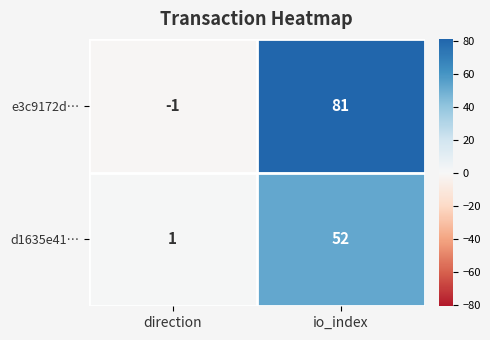

What is the sum of all e3c9172d… values?

80